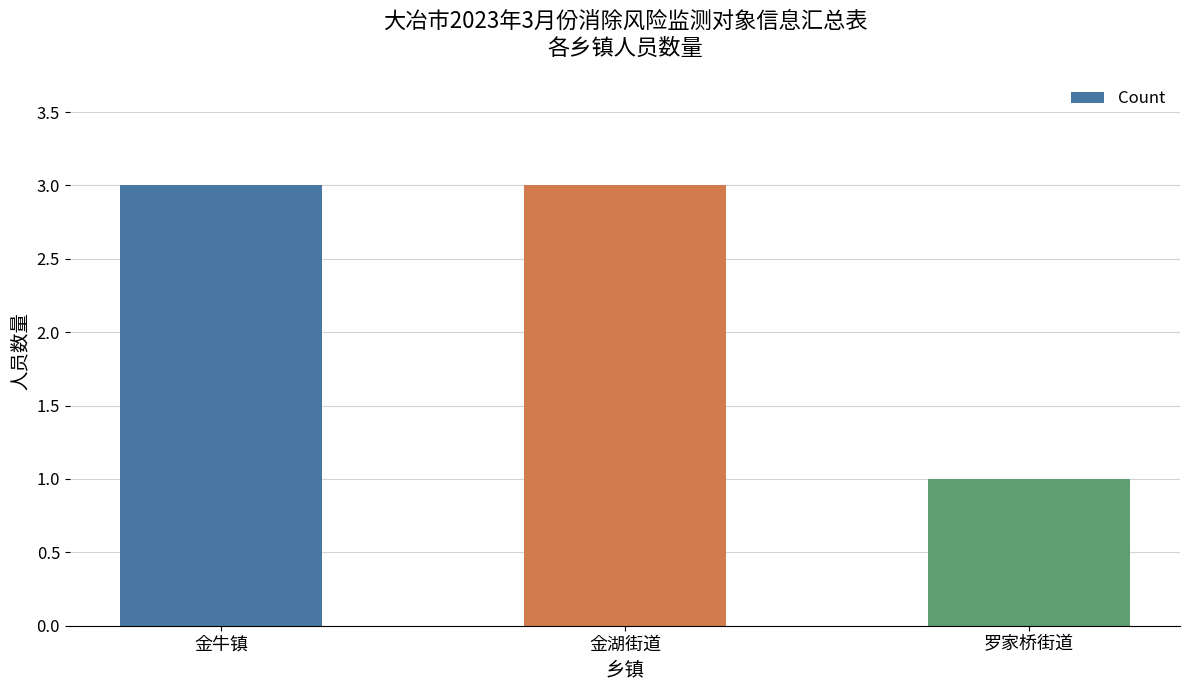

What is the value of the 1st bar from the left?

3